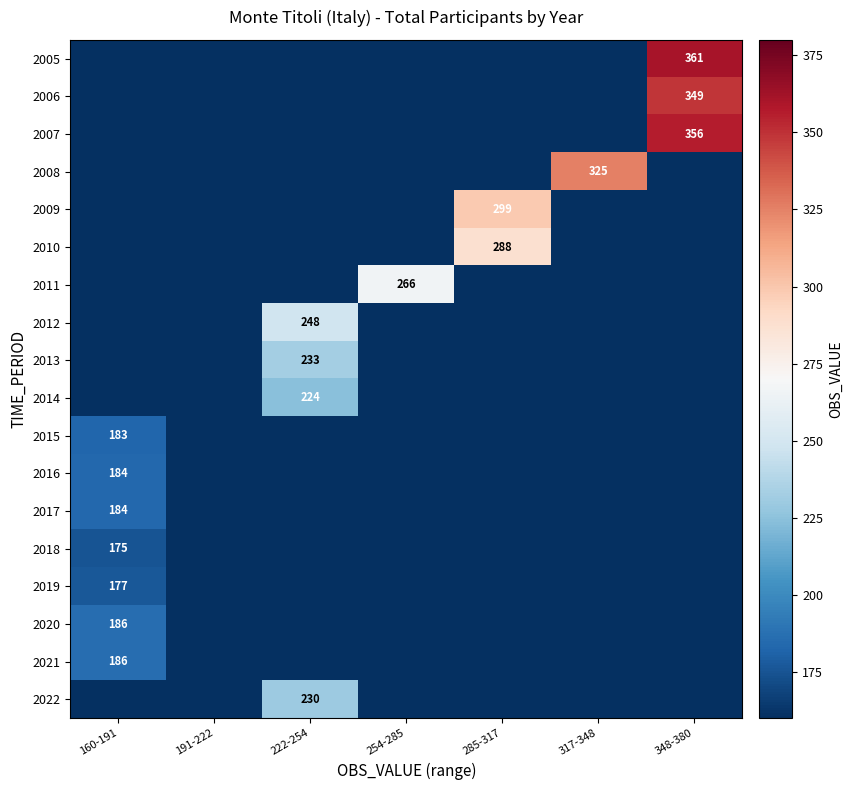

The value of 2014 at 348-380 is 0. True or false?

True